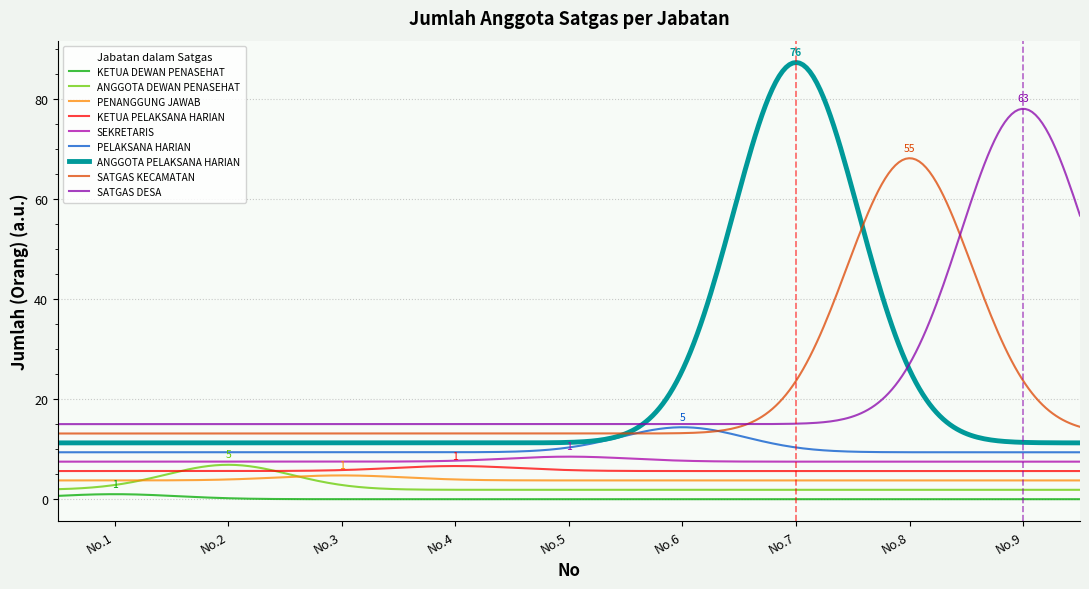

Is this an area chart (filled region under the line)?

No